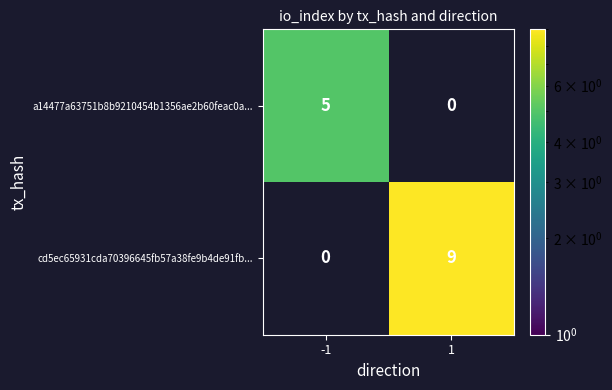

Which category has the highest value across all series?

1